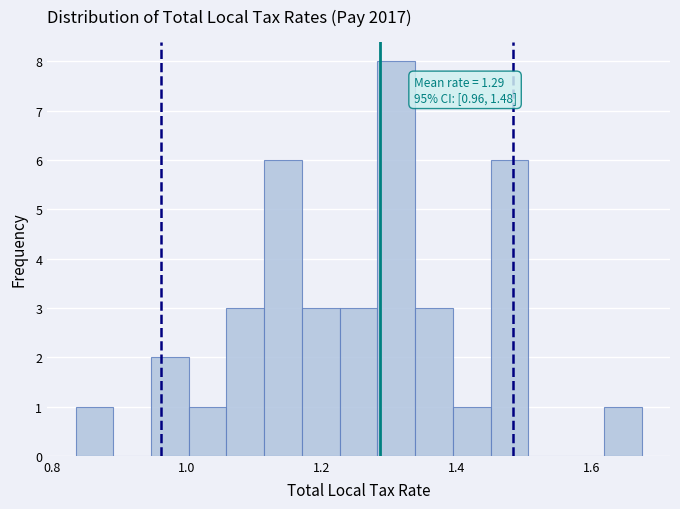

Around what value on the x-axis is the tallest bar? Give the approximate position of its centre, as read against the axis.

1.32